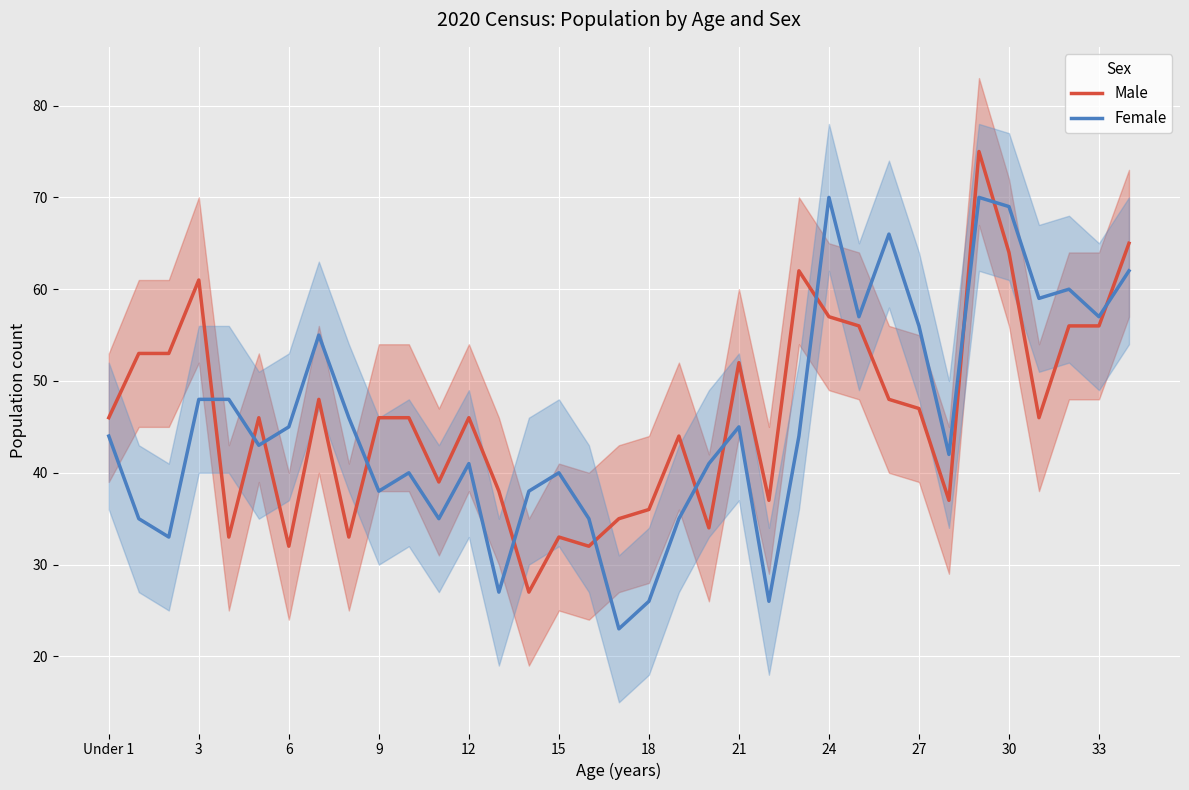

What is the total value across all series at 22?

63